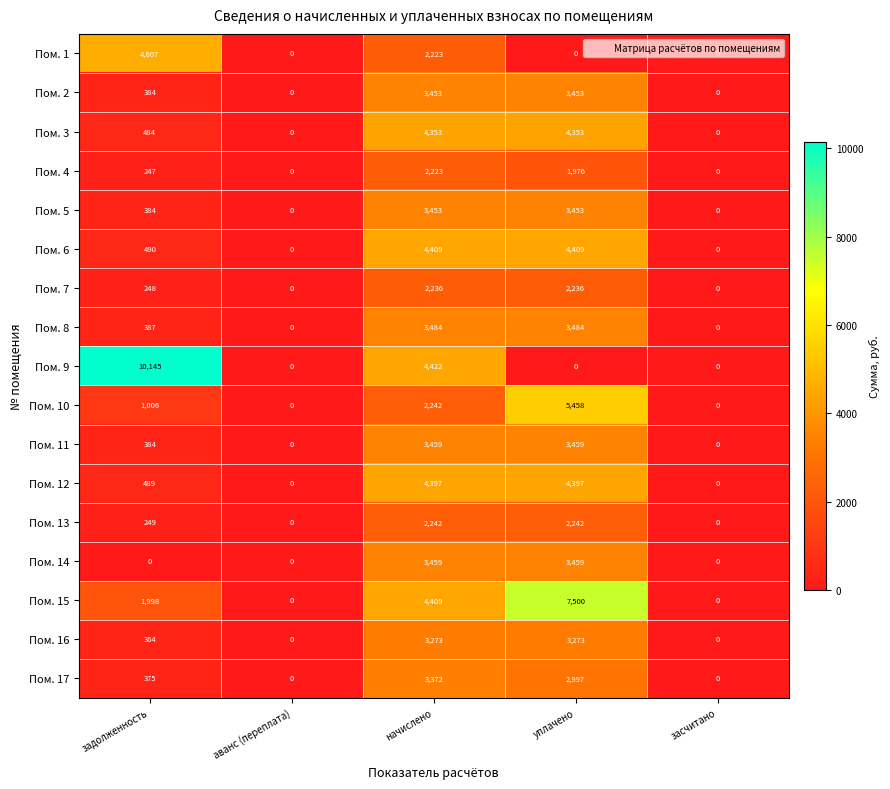

What is the difference between the maximum and second lowest values in the Пом. 16 series?

3273